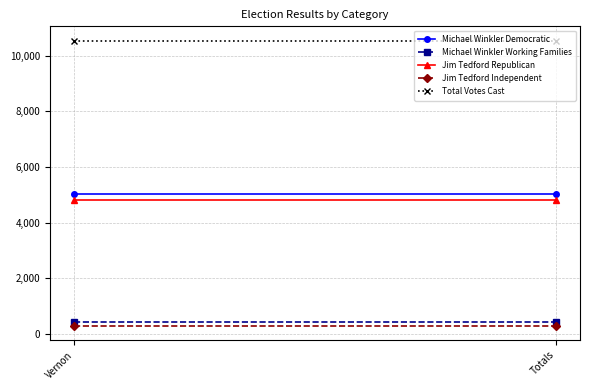

Which category has the lowest value in the Jim Tedford Republican series?

Vernon